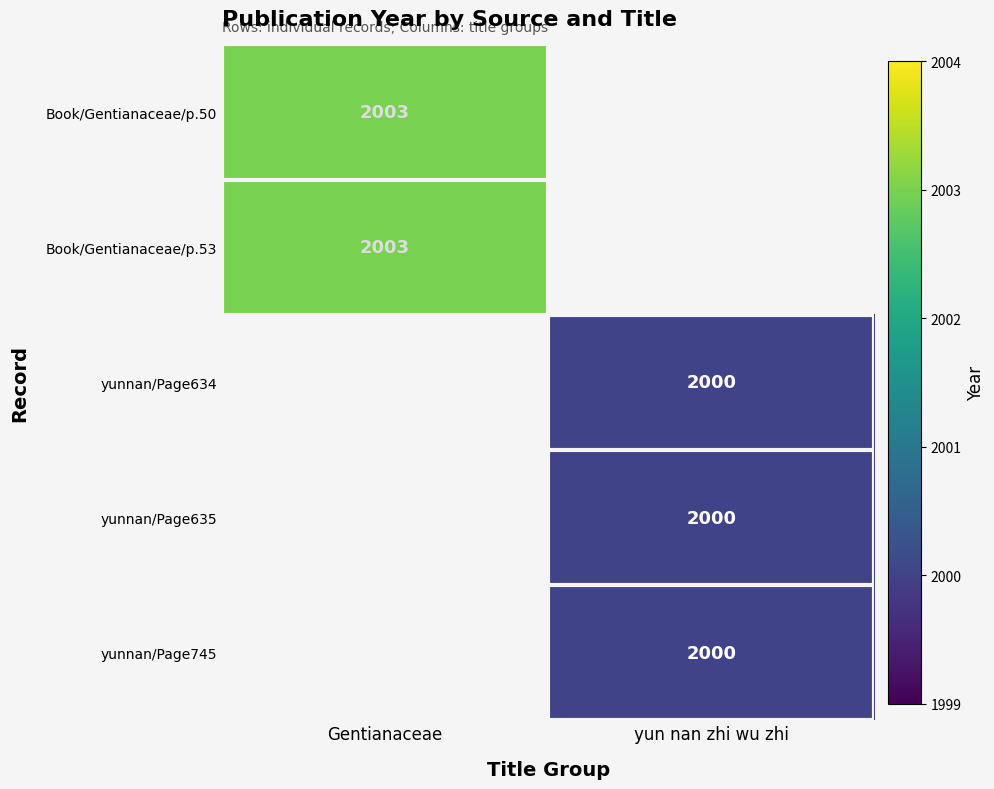

How many series are shown in this chart?

5